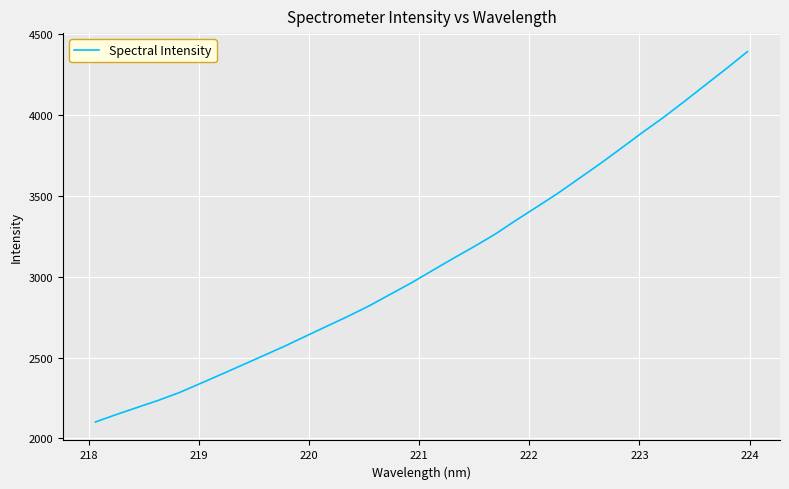

What is the minimum value shown in the chart?

2101.5